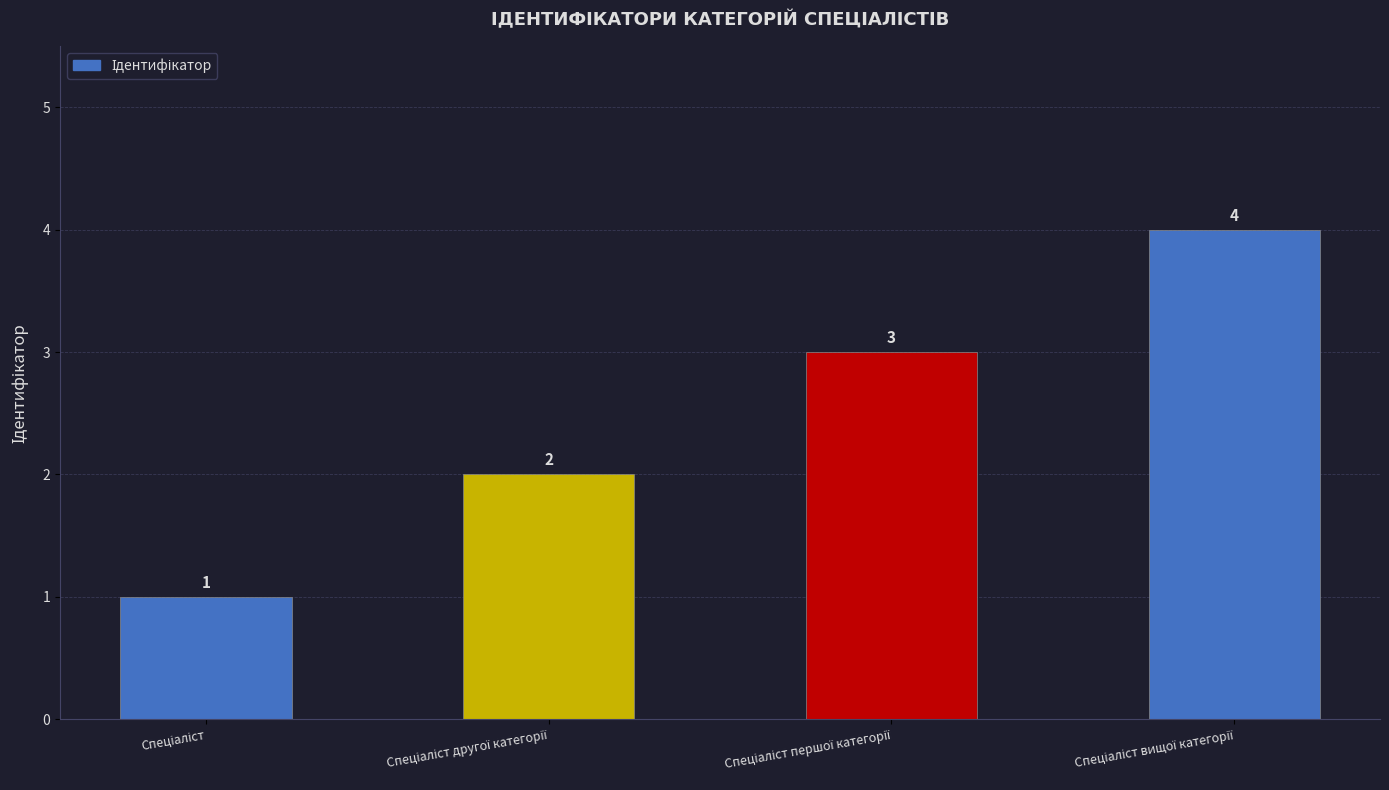

What is the value of the 4th bar from the left?

4